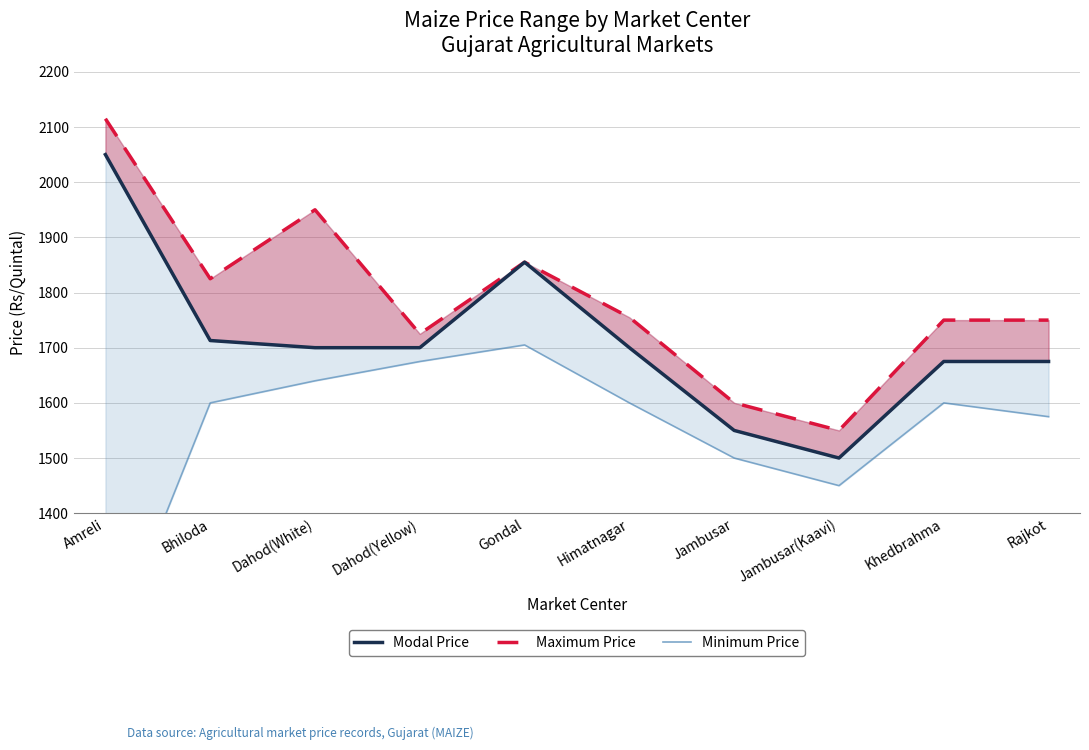

At which label does Minimum Price first exceed 1600?

Dahod(White)